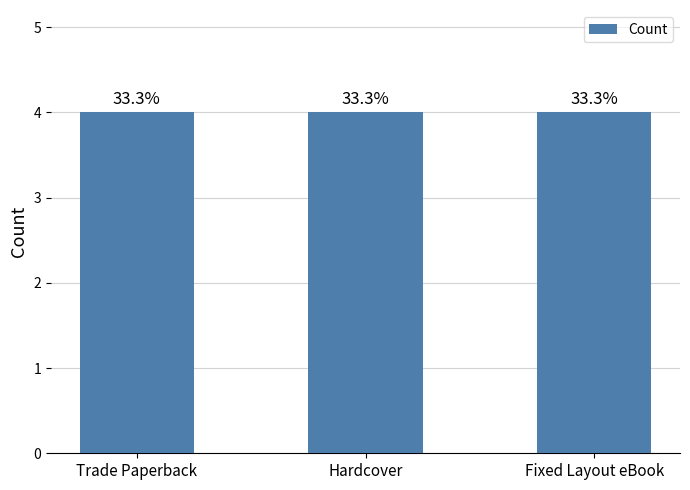

What is the sum of the values at Trade Paperback and Fixed Layout eBook?

8